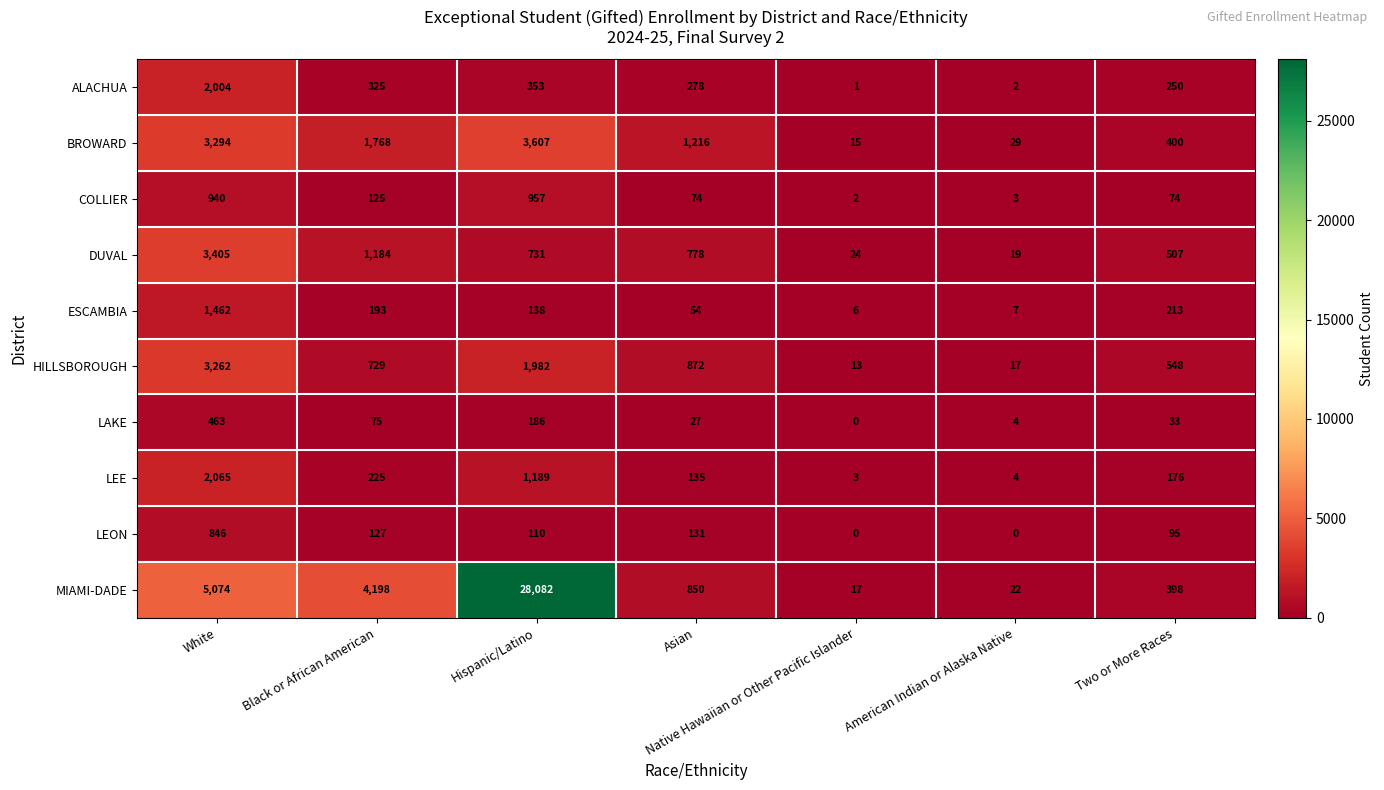

Which series has the largest total across all categories?

MIAMI-DADE